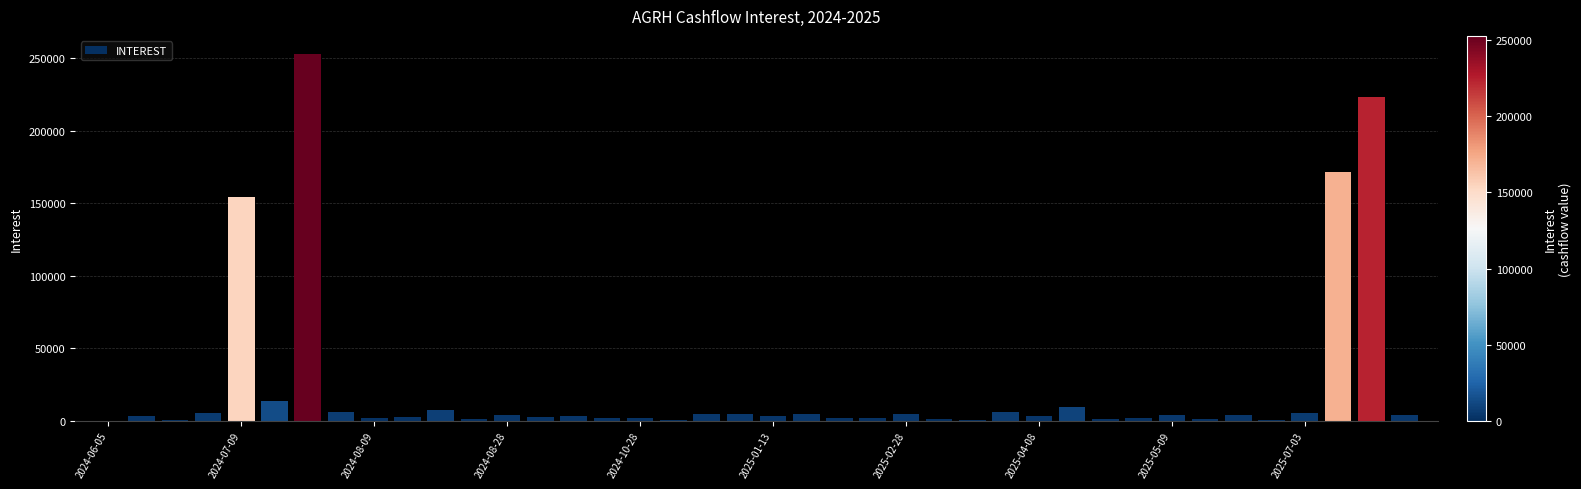

What is the greatest value displayed?

252940.4